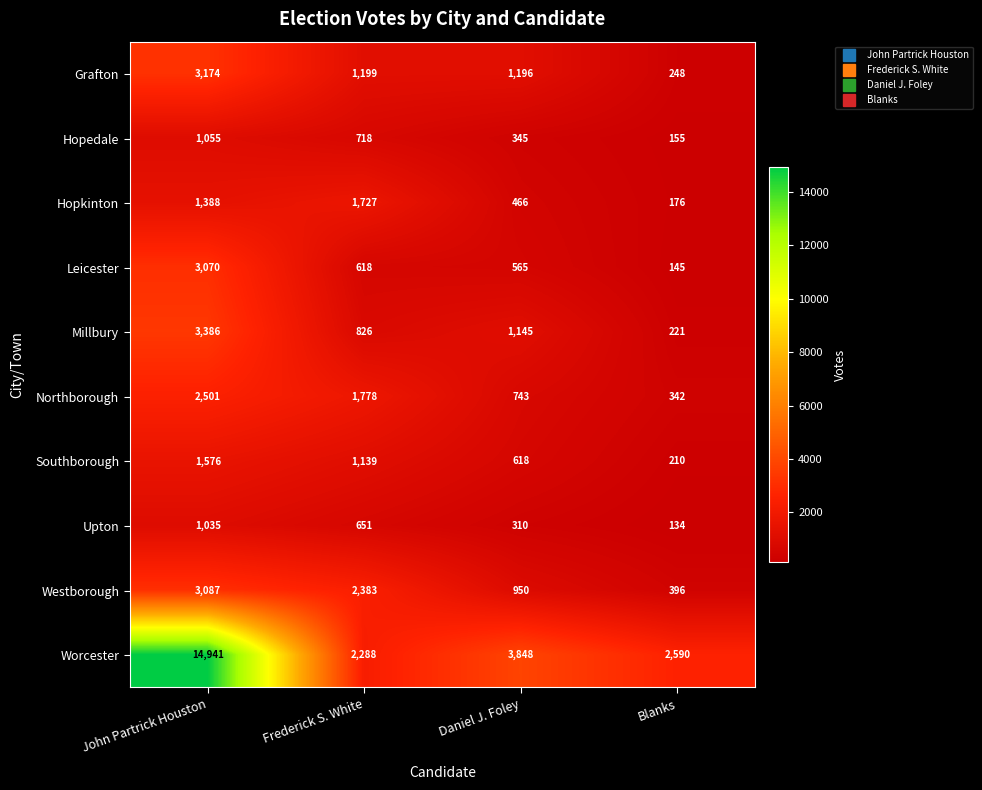

Between Frederick S. White and Blanks, which series saw the biggest shift?

Westborough